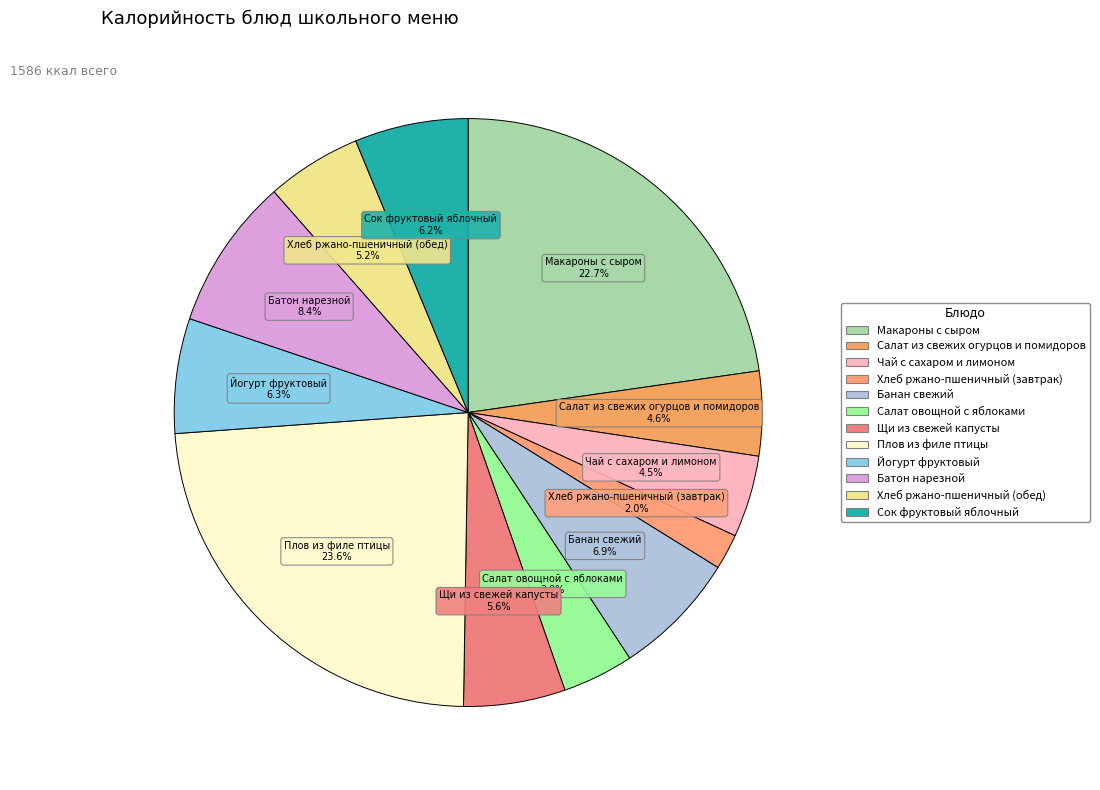

What percentage is the Салат из свежих огурцов и помидоров slice, to the nearest percent?

5%